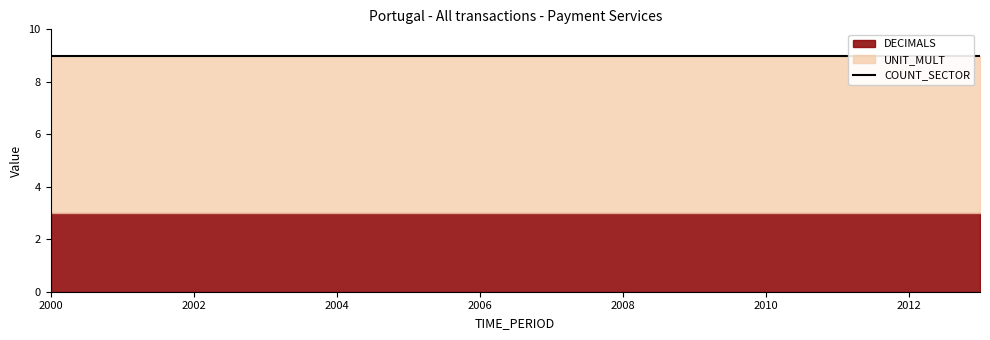

True or false: DECIMALS and UNIT_MULT intersect in this chart.

False